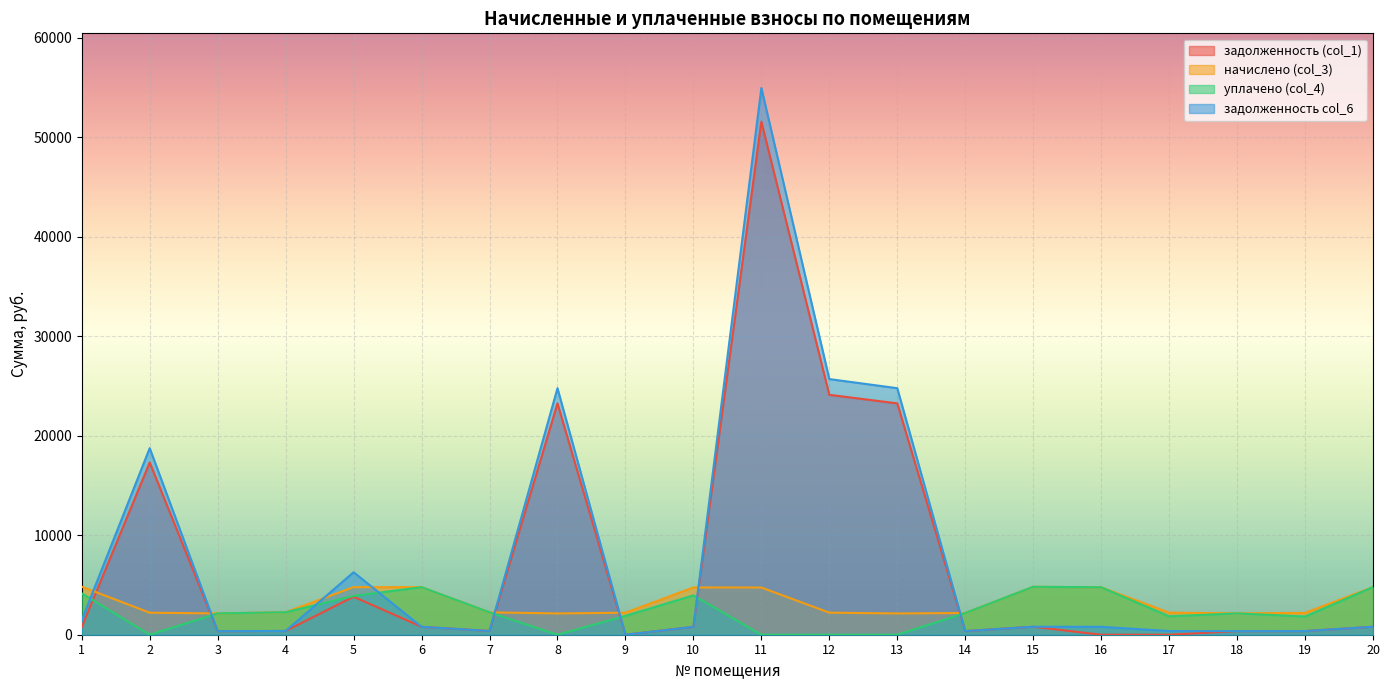

In задолженность (col_1), how many points are lower than both neighbors (excluding endpoints)?

4